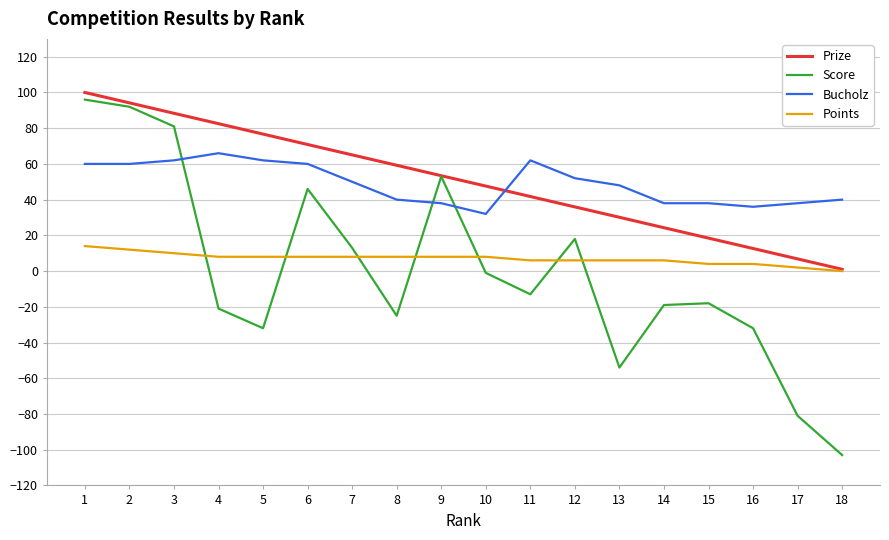

Reading left to right, list all the values displayed in this chart.

Prize: 1=100.0	2=94.2	3=88.3	4=82.5	5=76.7	6=70.9	7=65.1	8=59.2	9=53.4	10=47.6	11=41.8	12=35.9	13=30.1	14=24.3	15=18.5	16=12.7	17=6.8	18=1.0
Score: 1=96.0	2=92.0	3=81.0	4=-21.0	5=-32.0	6=46.0	7=13.0	8=-25.0	9=53.0	10=-1.0	11=-13.0	12=18.0	13=-54.0	14=-19.0	15=-18.0	16=-32.0	17=-81.0	18=-103.0
Bucholz: 1=60.0	2=60.0	3=62.0	4=66.0	5=62.0	6=60.0	7=50.0	8=40.0	9=38.0	10=32.0	11=62.0	12=52.0	13=48.0	14=38.0	15=38.0	16=36.0	17=38.0	18=40.0
Points: 1=14.0	2=12.0	3=10.0	4=8.0	5=8.0	6=8.0	7=8.0	8=8.0	9=8.0	10=8.0	11=6.0	12=6.0	13=6.0	14=6.0	15=4.0	16=4.0	17=2.0	18=0.0